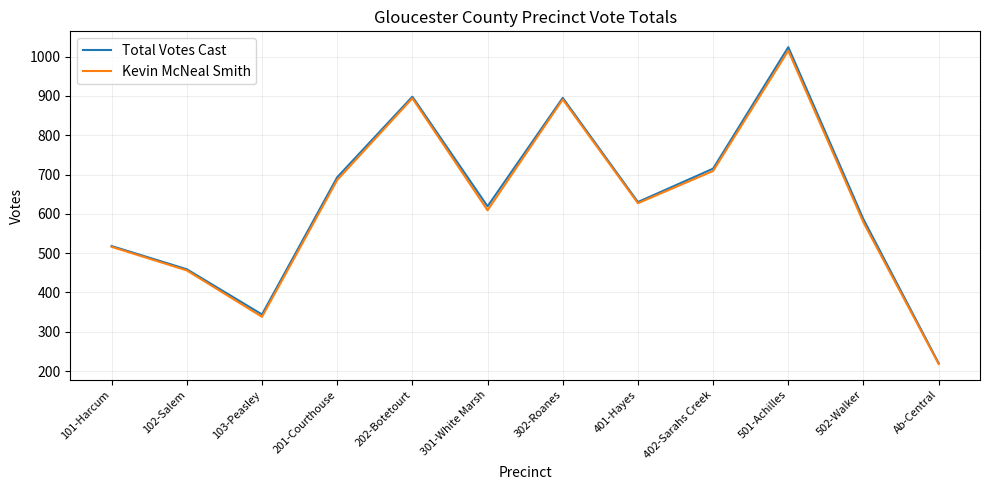

Rank the series by their maximum value, from lowest to highest.

Kevin McNeal Smith, Total Votes Cast